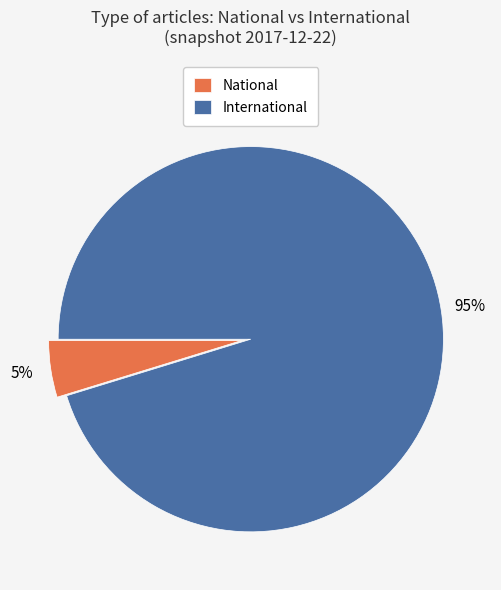

To the nearest percent, what is the average slice percentage?

50%